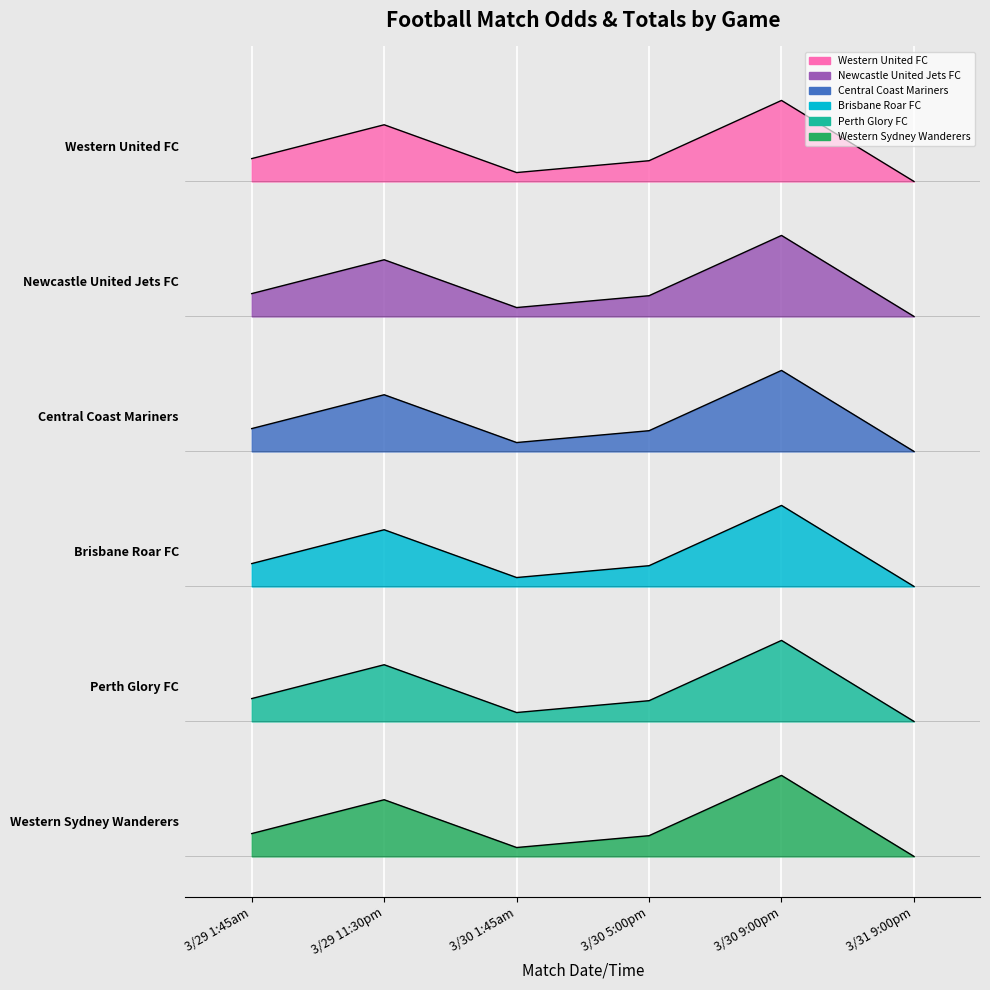

What position from the right is 3/30 1:45am?

4